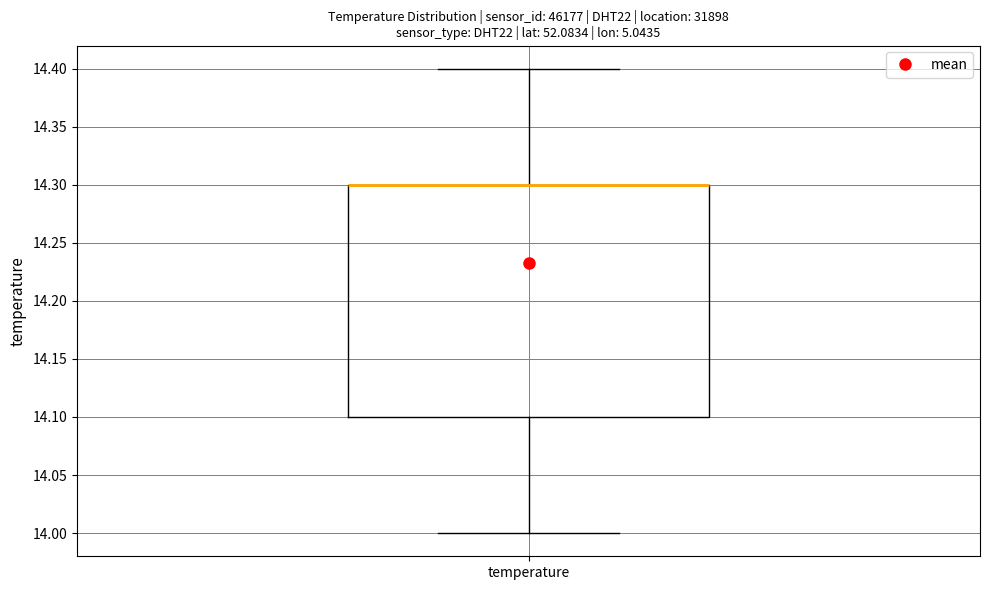

Transcribe this box plot: give where the median line is, the range the box spans, and where the two whiskers end, as read against the y-axis. The values are not printed on the chart, so give them approximately, as read against the axis.

median 14.3 (drawn on the box's upper edge), box 14.1 to 14.3, whiskers 14.0 to 14.4